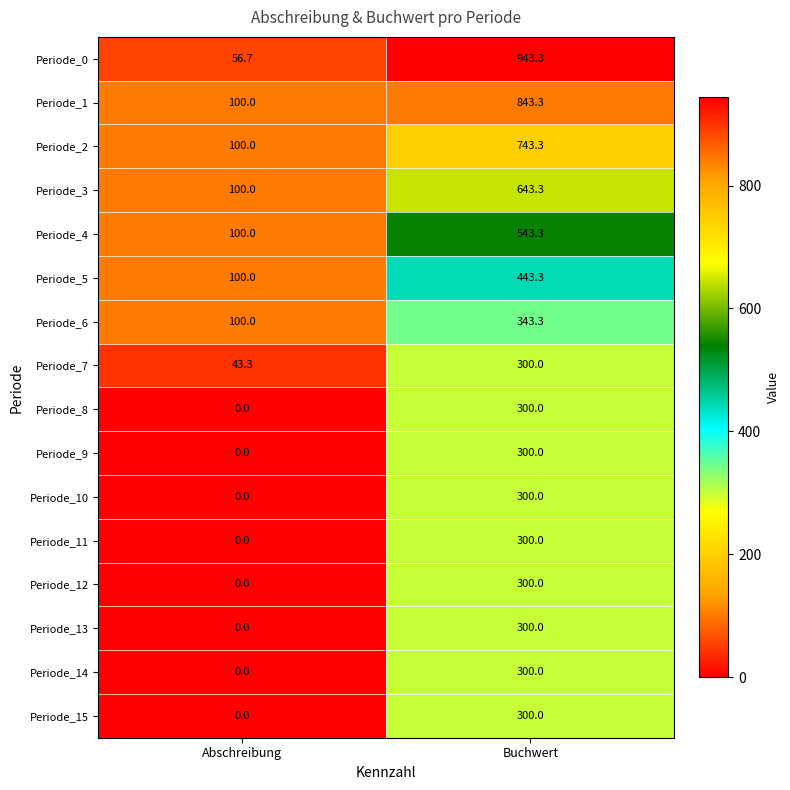

True or false: Periode_5 has a value of 28.7 at Abschreibung.

False